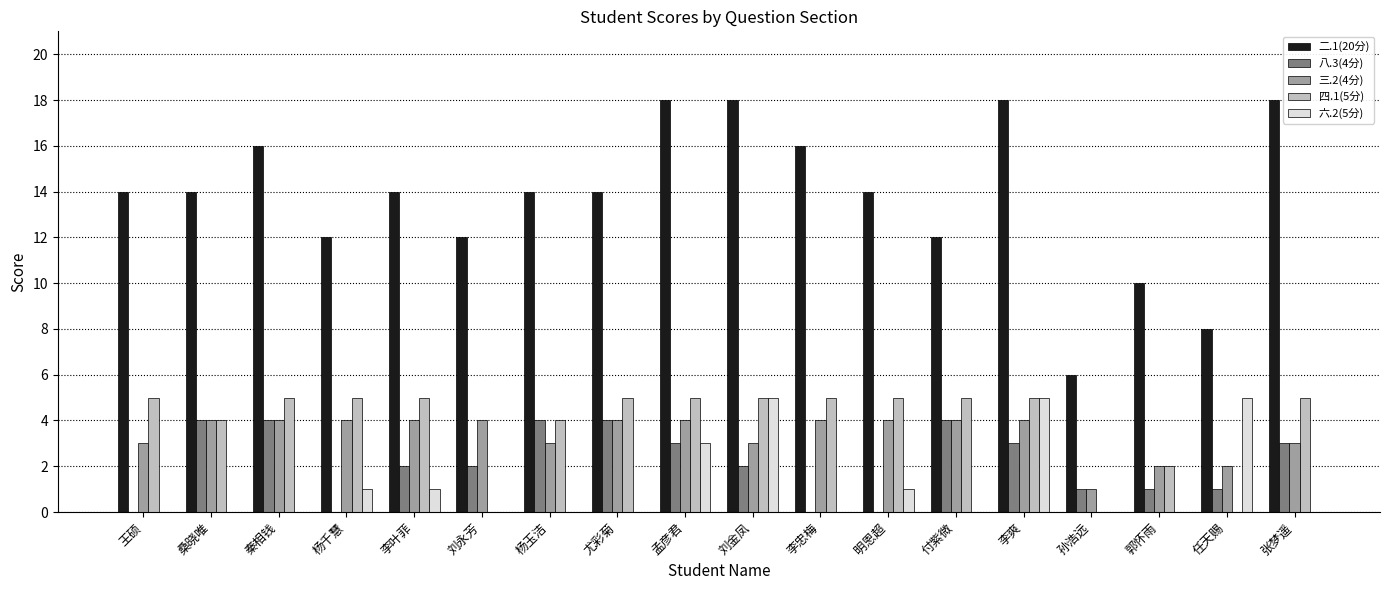

Which series has the widest spread of values?

二.1(20分)